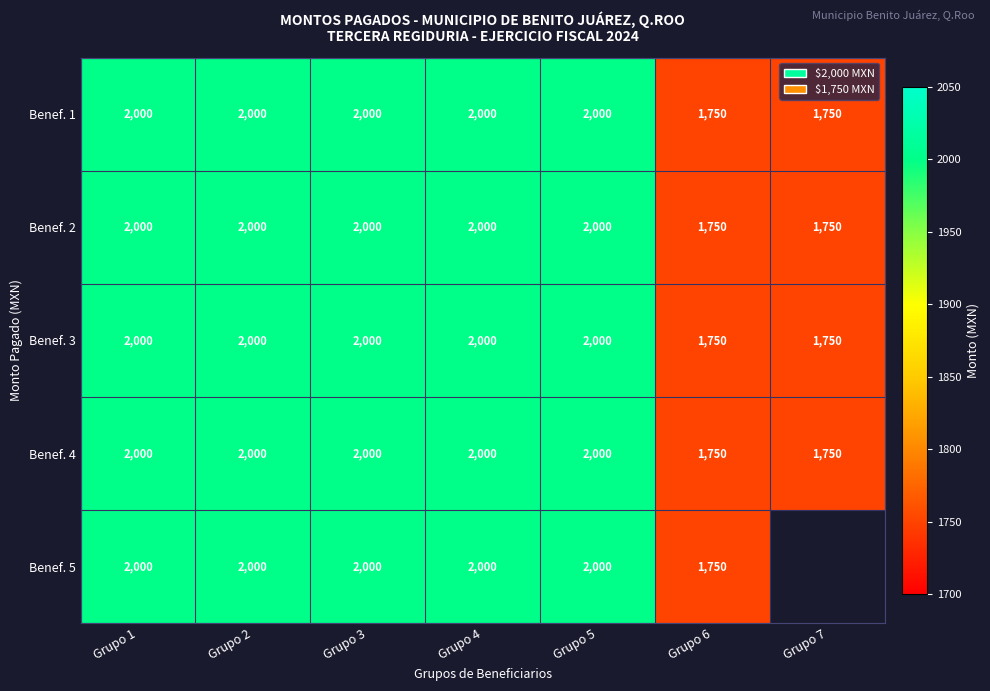

What is the sum of all Benef. 3 values?

13500